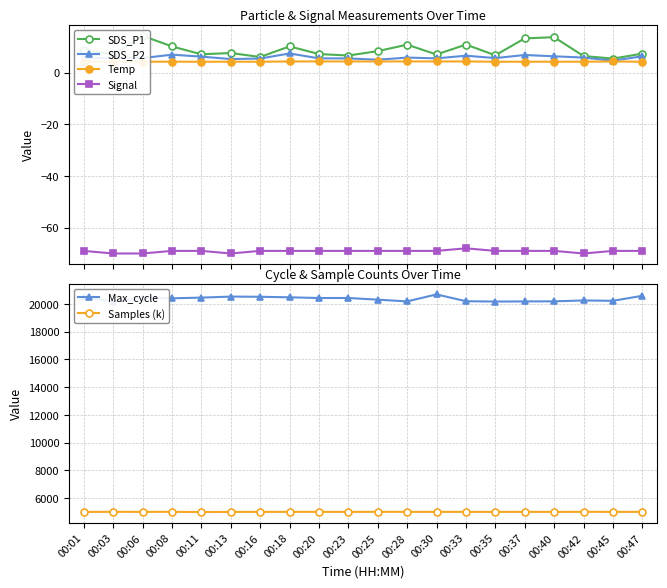

What is the value of the Max_cycle point at the 18th from the left?

20257.0